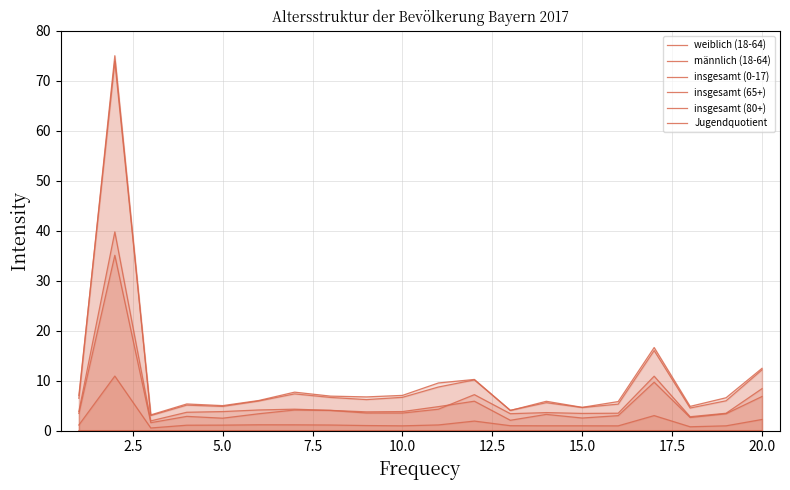

True or false: insgesamt (65+) and insgesamt (80+) intersect in this chart.

False